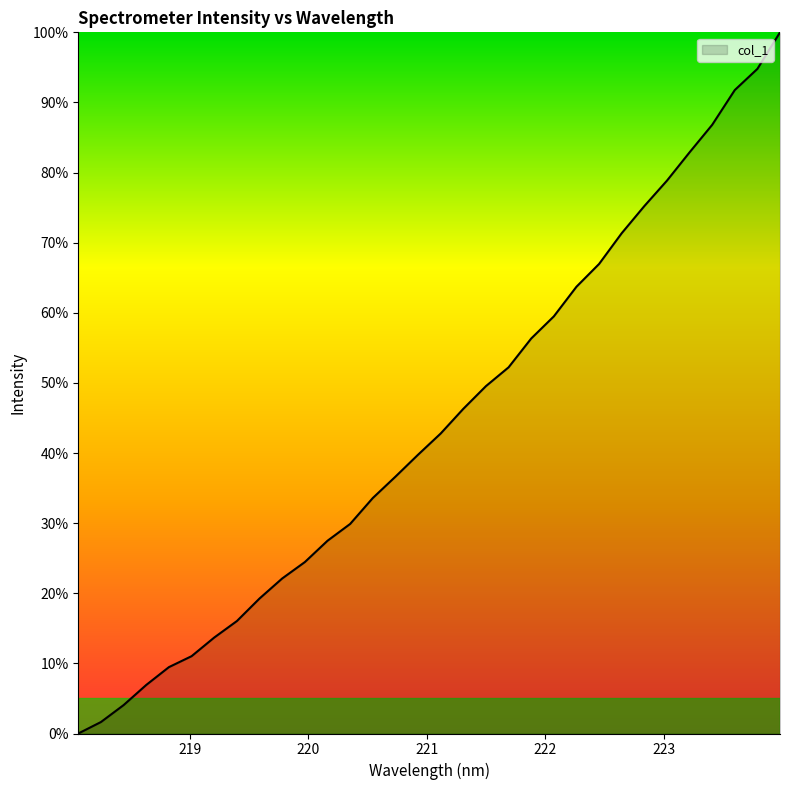

What is the difference between the maximum and minimum values?

100.0